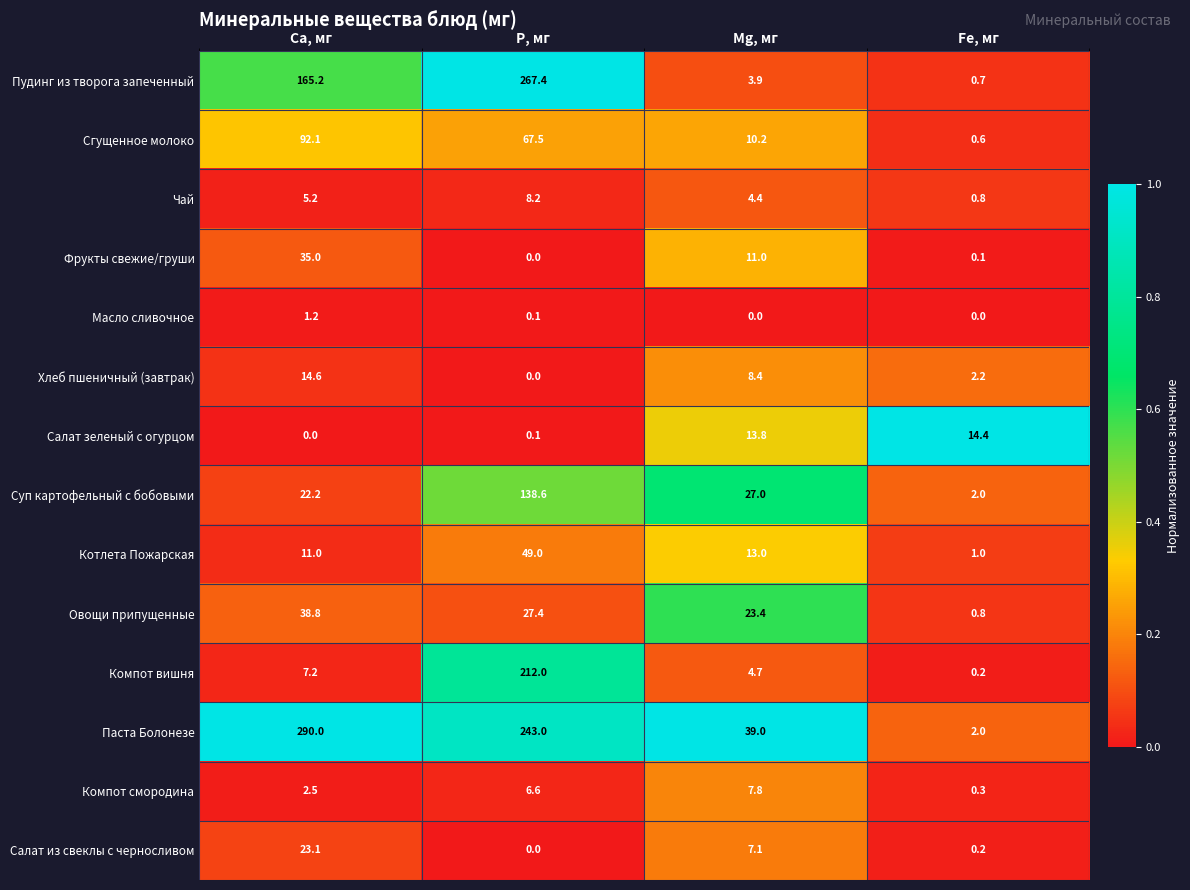

What is the spread (max minus min) of values at Mg, мг?

39.0